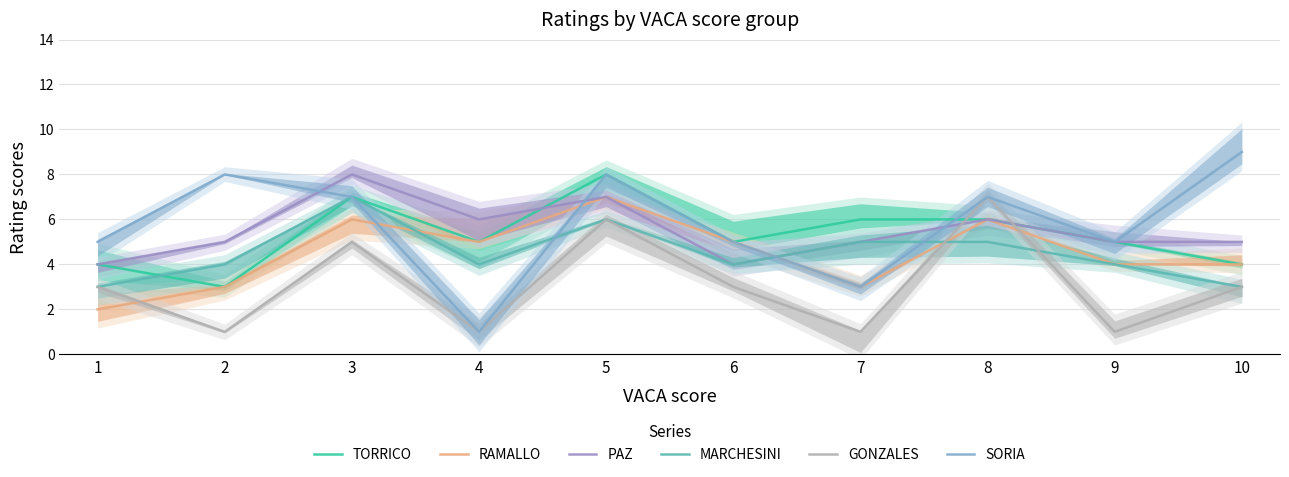

In SORIA, how many points are higher than both neighbors (excluding endpoints)?

3